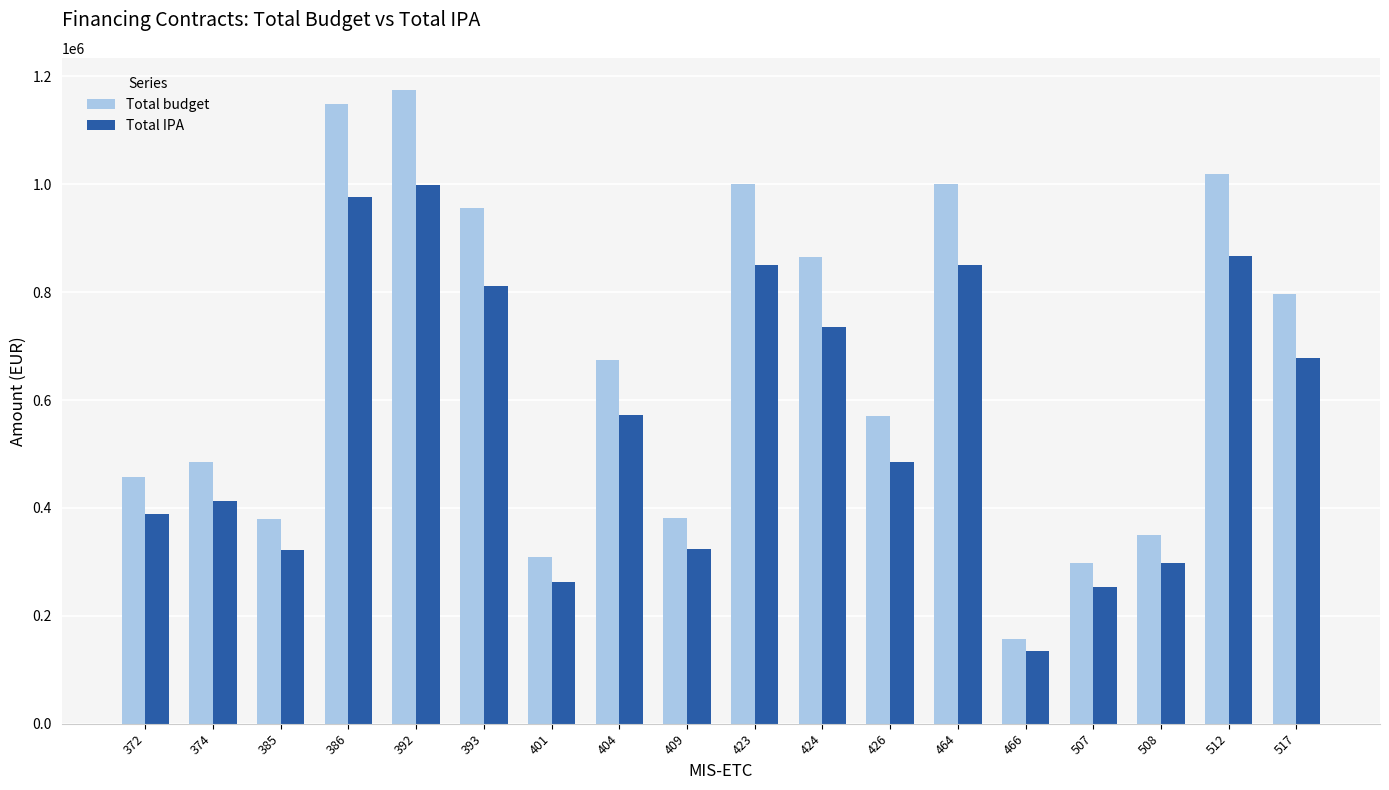

The value of Total IPA at 464 is 205479.3. True or false?

False